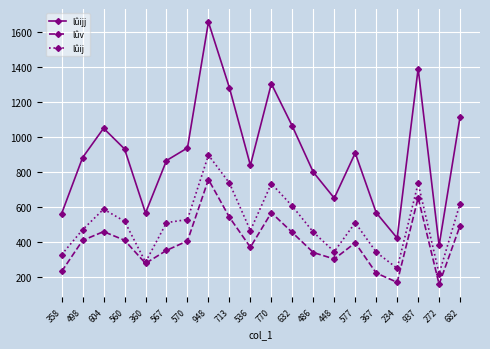

Where does the lûij series first go above 512?

604